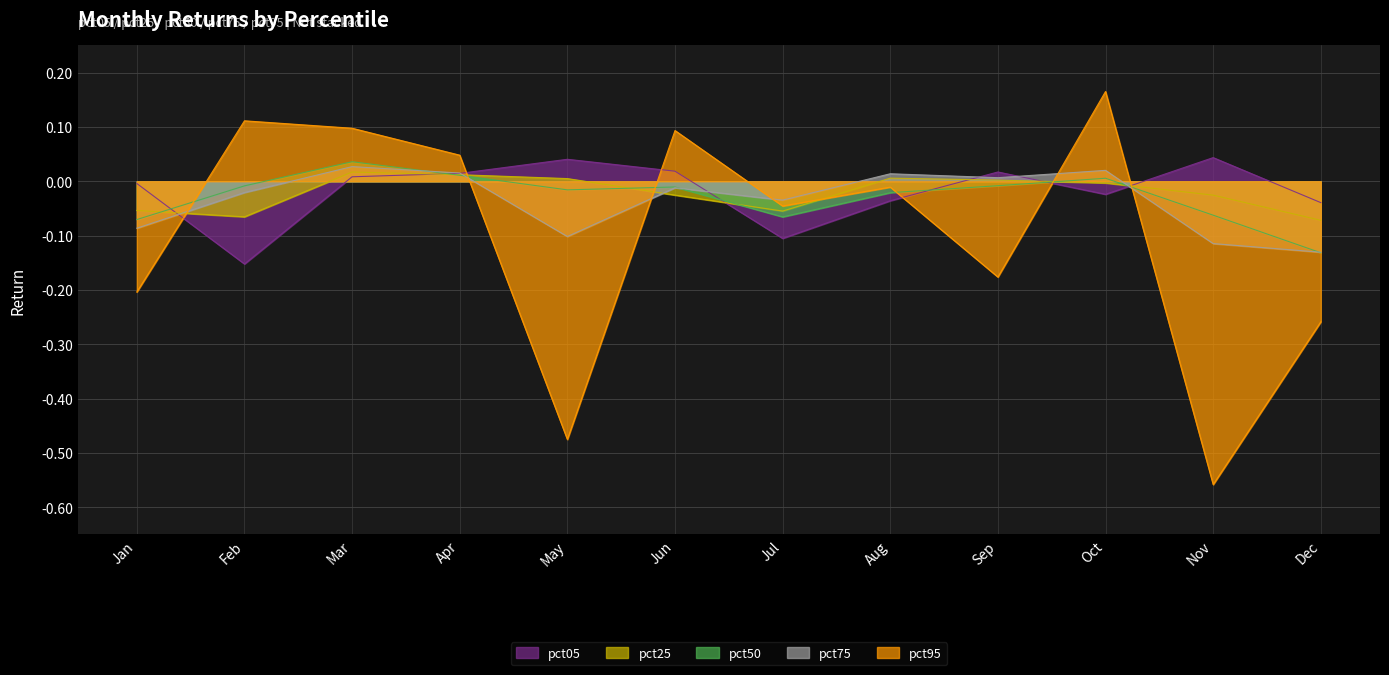

True or false: pct75 has a value of -0.1 at Jan.

True